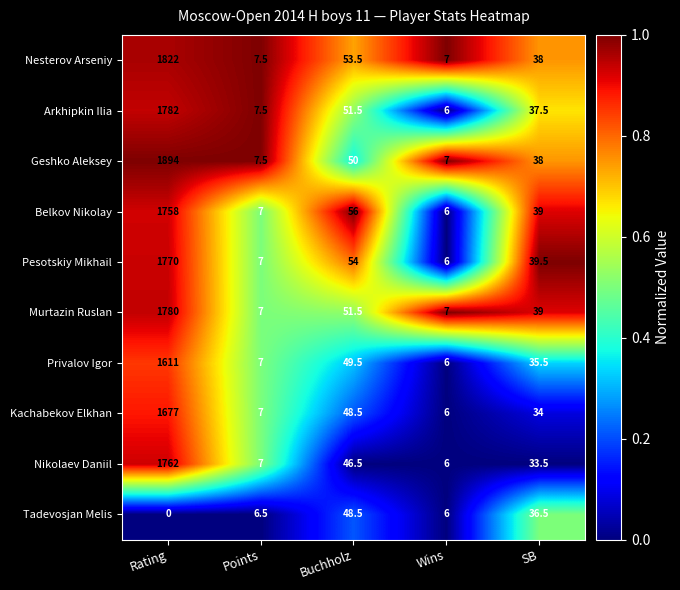

Which series has the largest range (max minus min)?

Geshko Aleksey